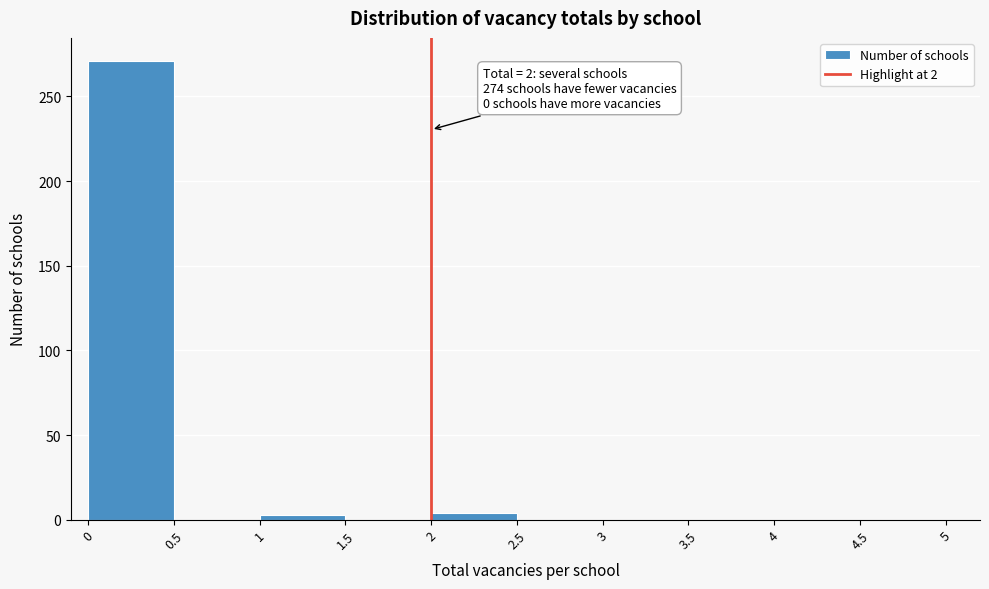

Over which range of the x-axis is the bar tallest?

0 to 0.5